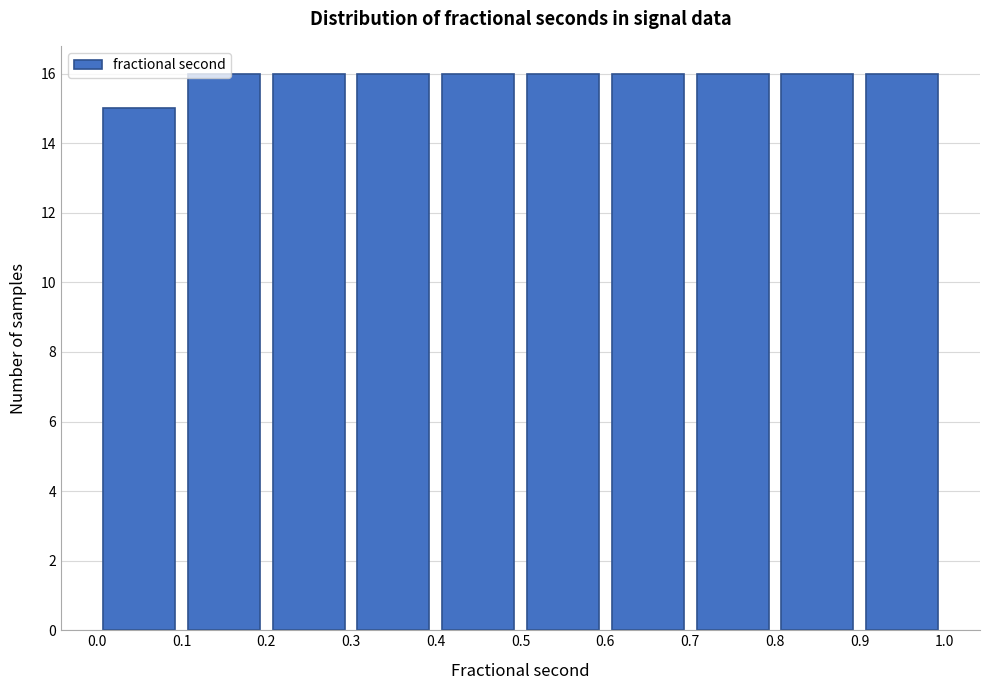

Reading left to right, list every bar in this chart as the range it spans on the x-axis followed by its height. The values are not printed on the chart, so give them approximately, as read against the axis.

0.0 to 0.1: 15
0.1 to 0.2: 16
0.2 to 0.3: 16
0.3 to 0.4: 16
0.4 to 0.5: 16
0.5 to 0.6: 16
0.6 to 0.7: 16
0.7 to 0.8: 16
0.8 to 0.9: 16
0.9 to 1.0: 16